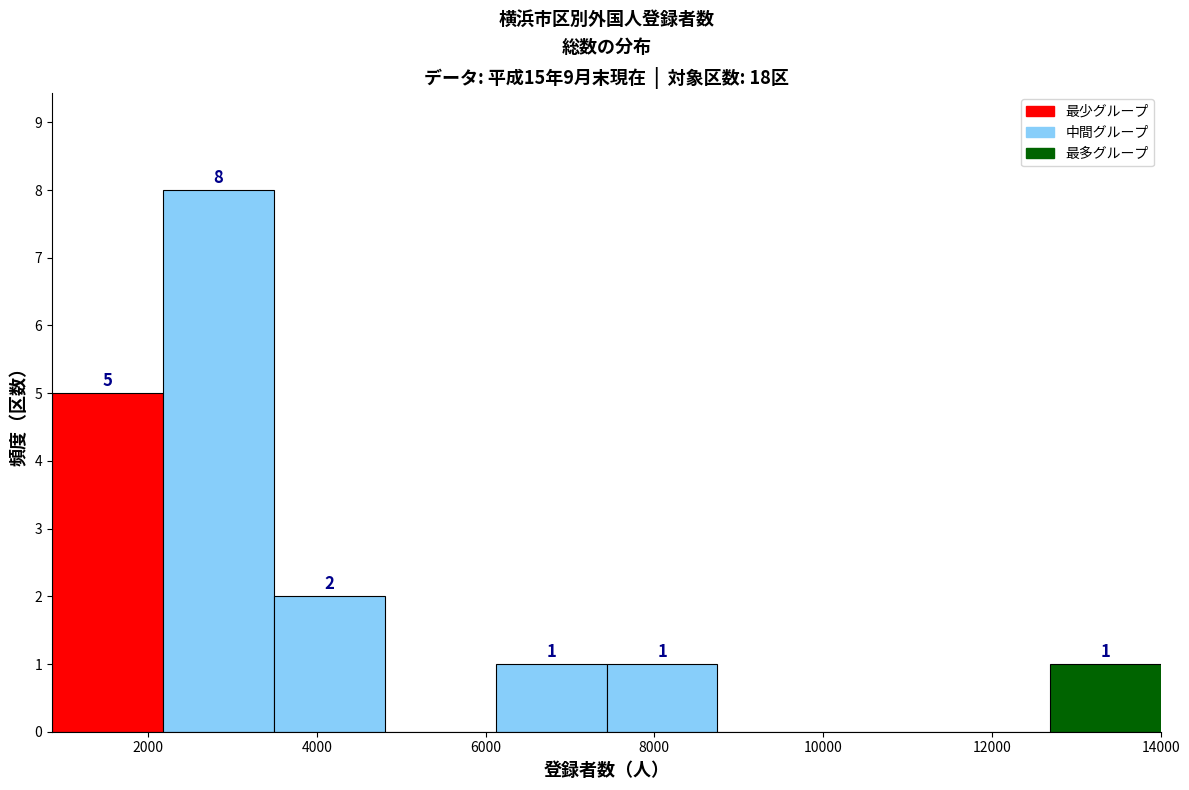

Which range on the x-axis has the tallest bar?

2200 to 3400